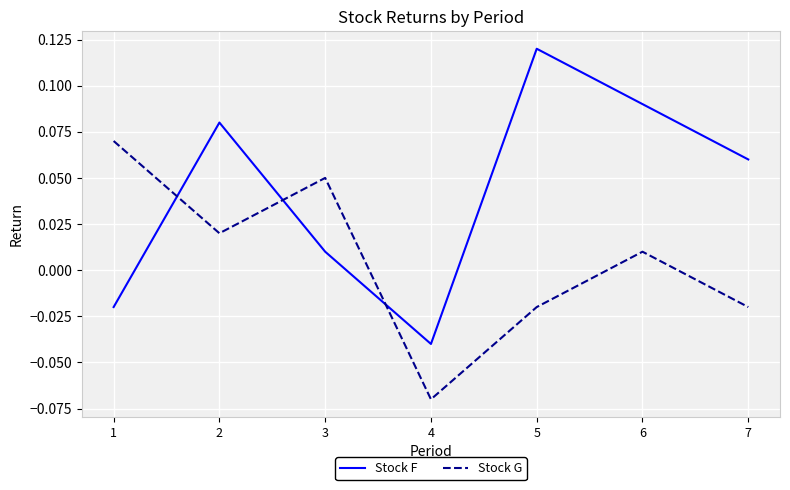

Which category has the highest value in the Stock F series?

5